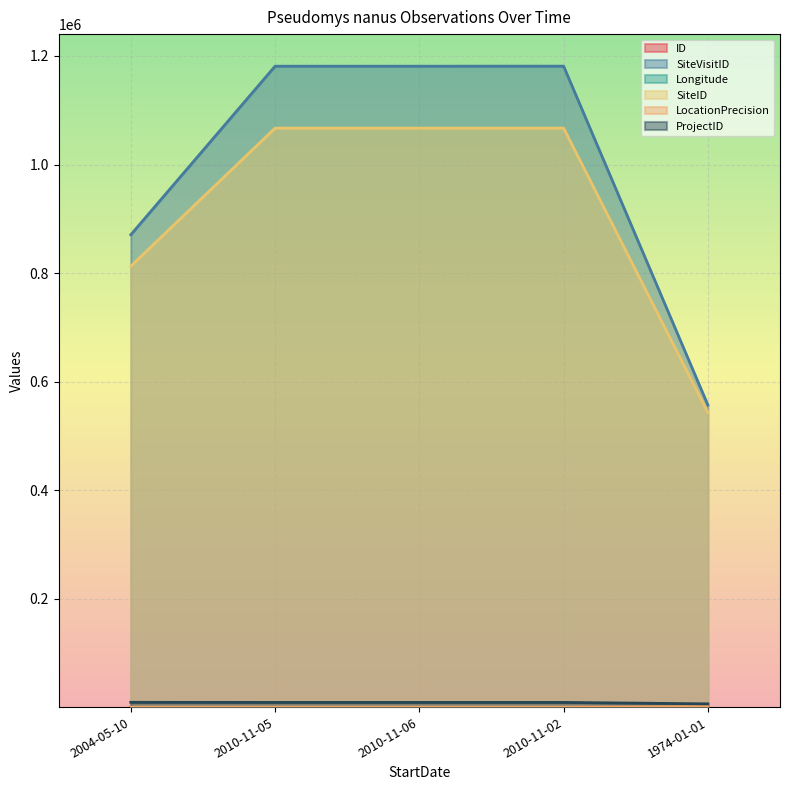

What is the difference between the maximum and minimum values in the ProjectID series?

2857.0